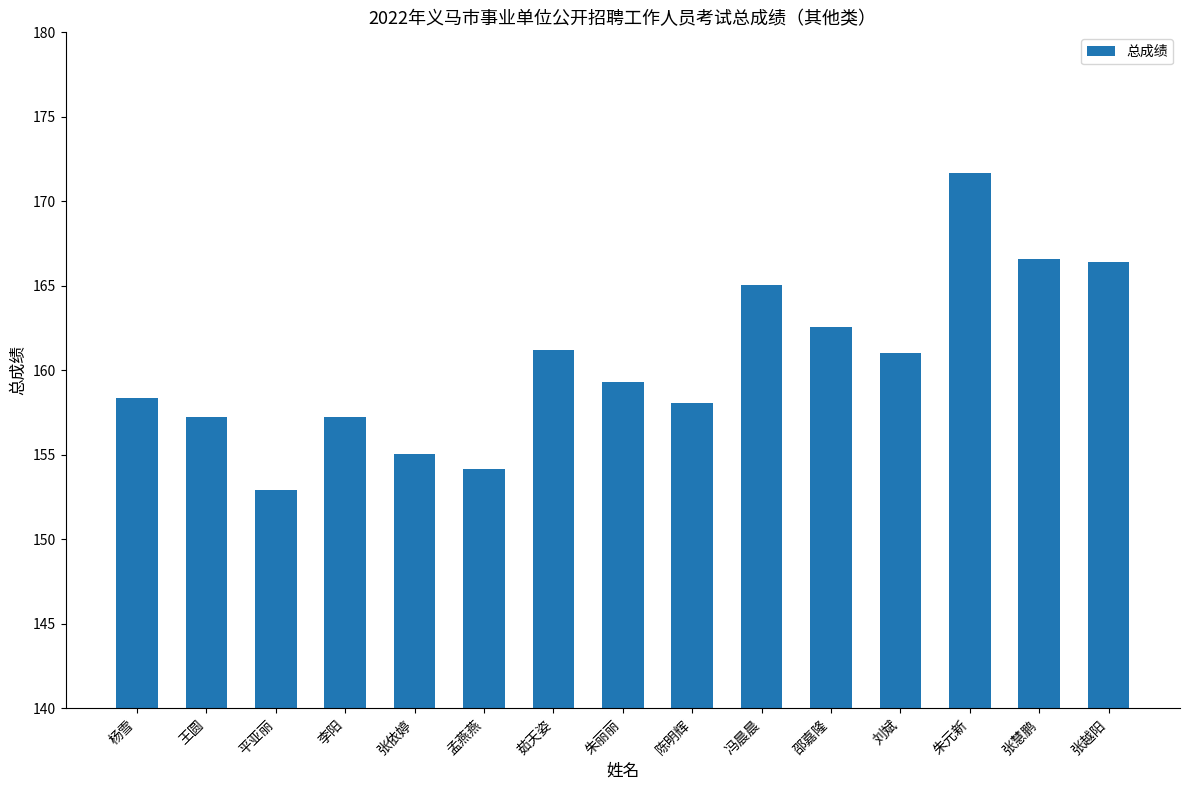

How many bars are there in total?

15